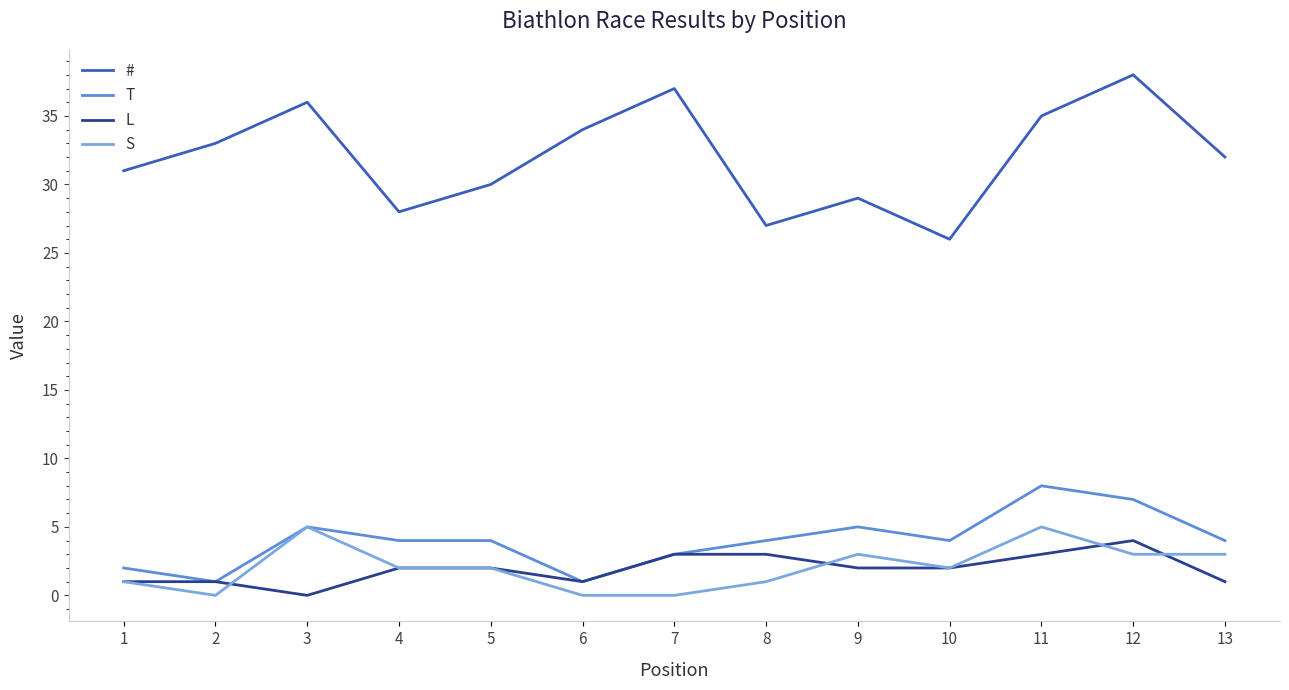

True or false: # and L intersect in this chart.

False